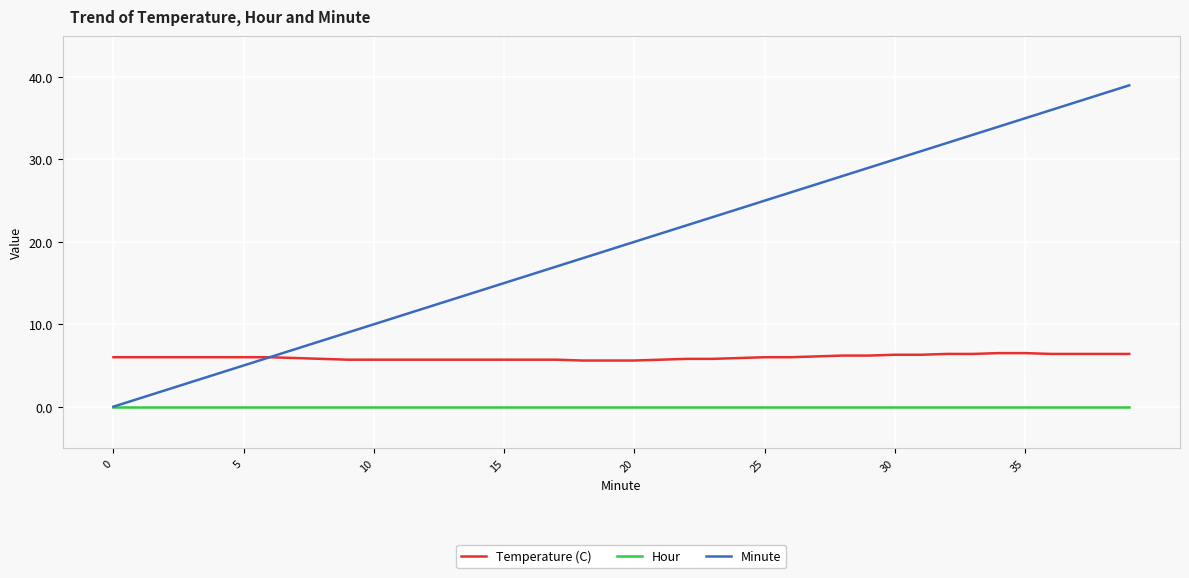

Which series has the largest total across all categories?

Minute